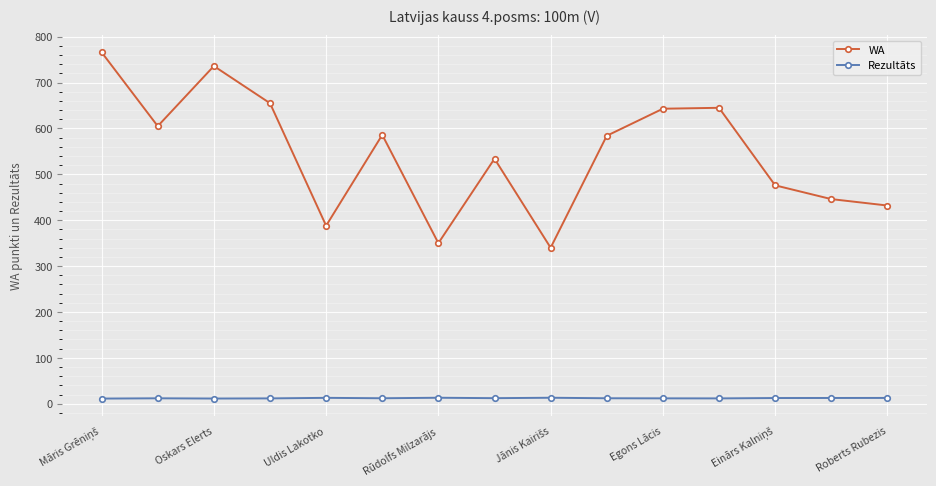

Which series has the widest spread of values?

WA